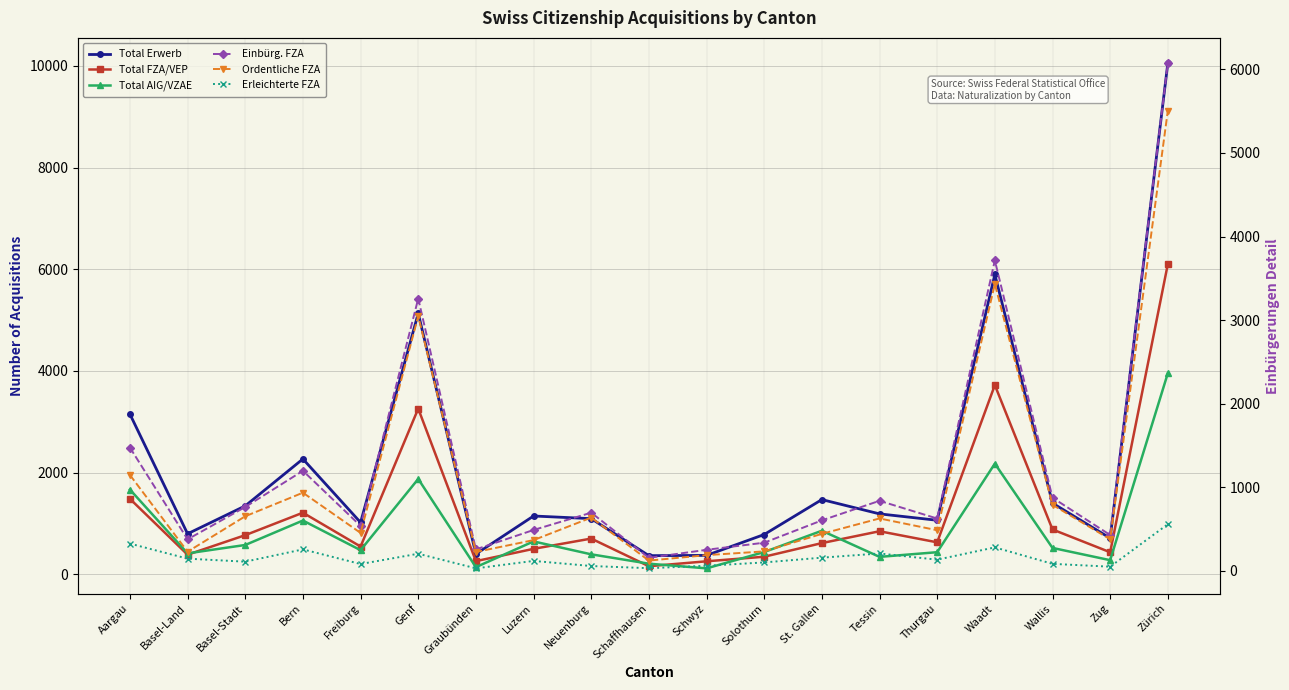

What position from the left is Wallis?

17